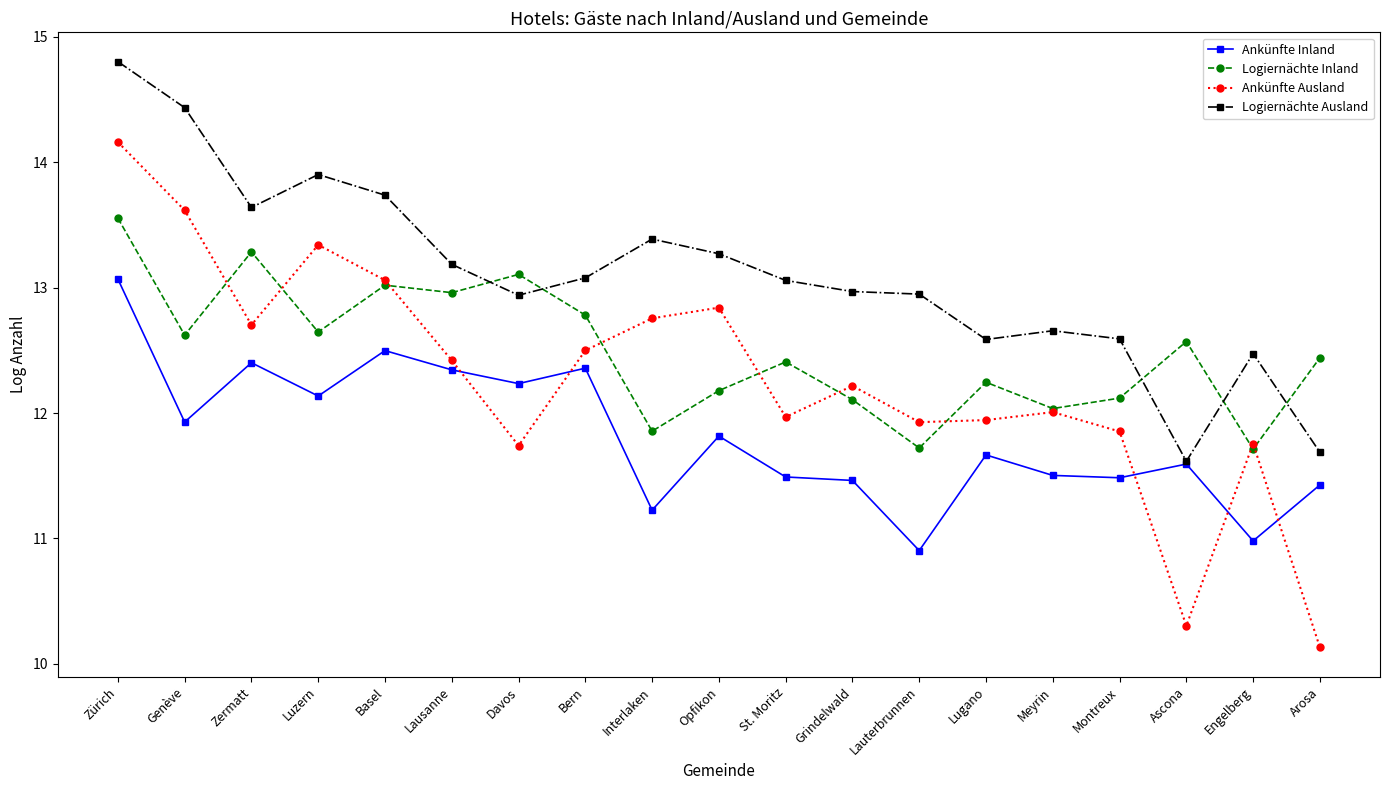

How many lines are shown in the chart?

4